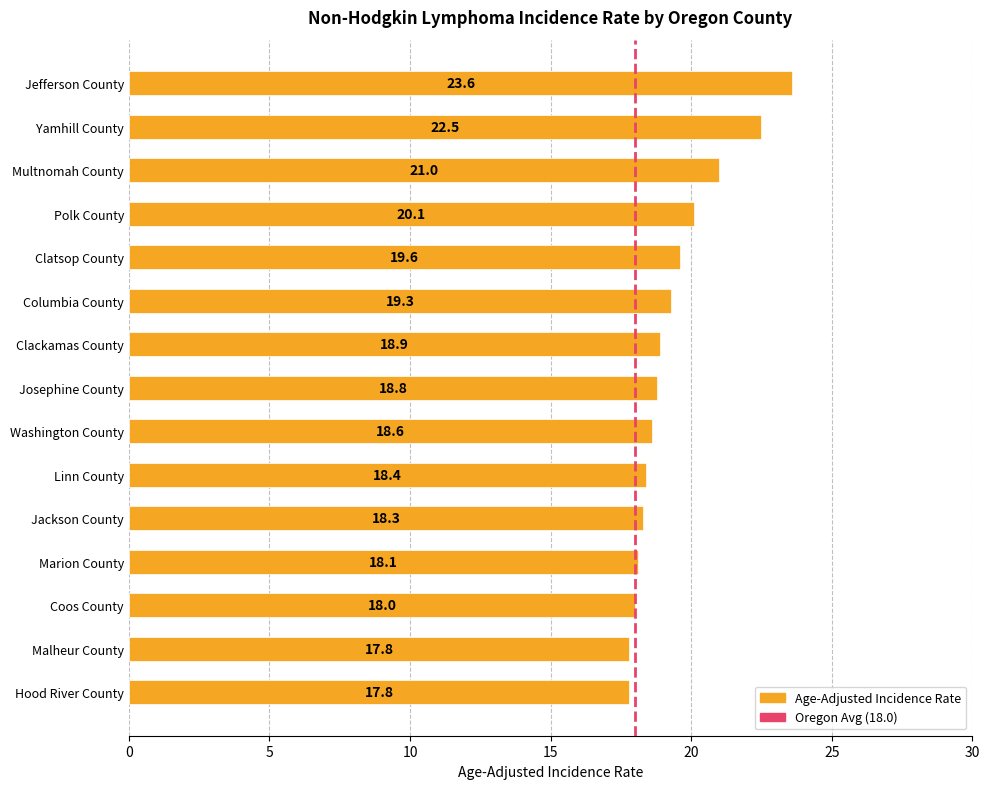

The chart shows a value of 9.9 at Marion County. True or false?

False